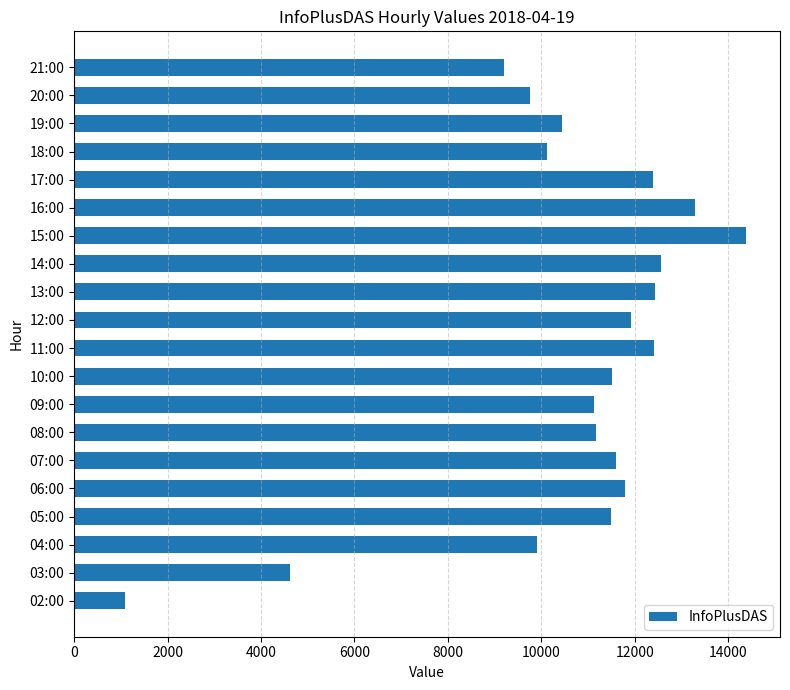

The chart shows a value of 11593 at 07:00. True or false?

True